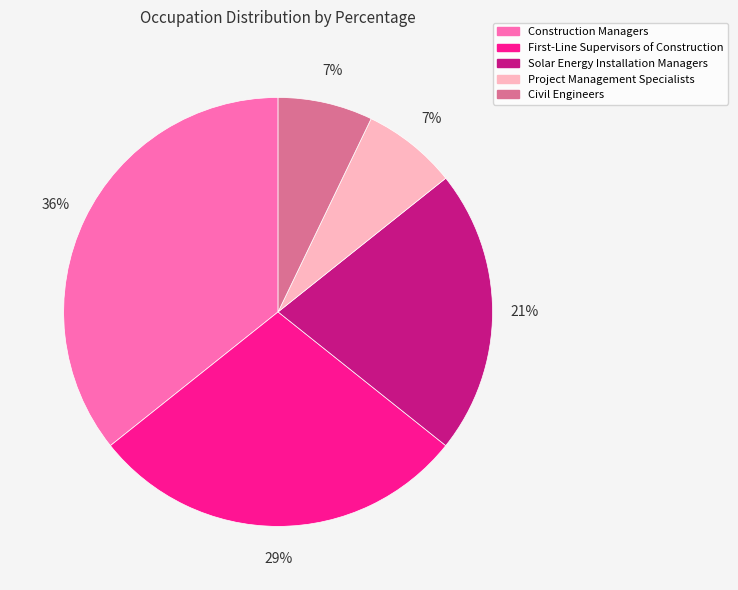

Approximately how many times larger is the value at Project Management Specialists compared to Construction Managers?

0.2